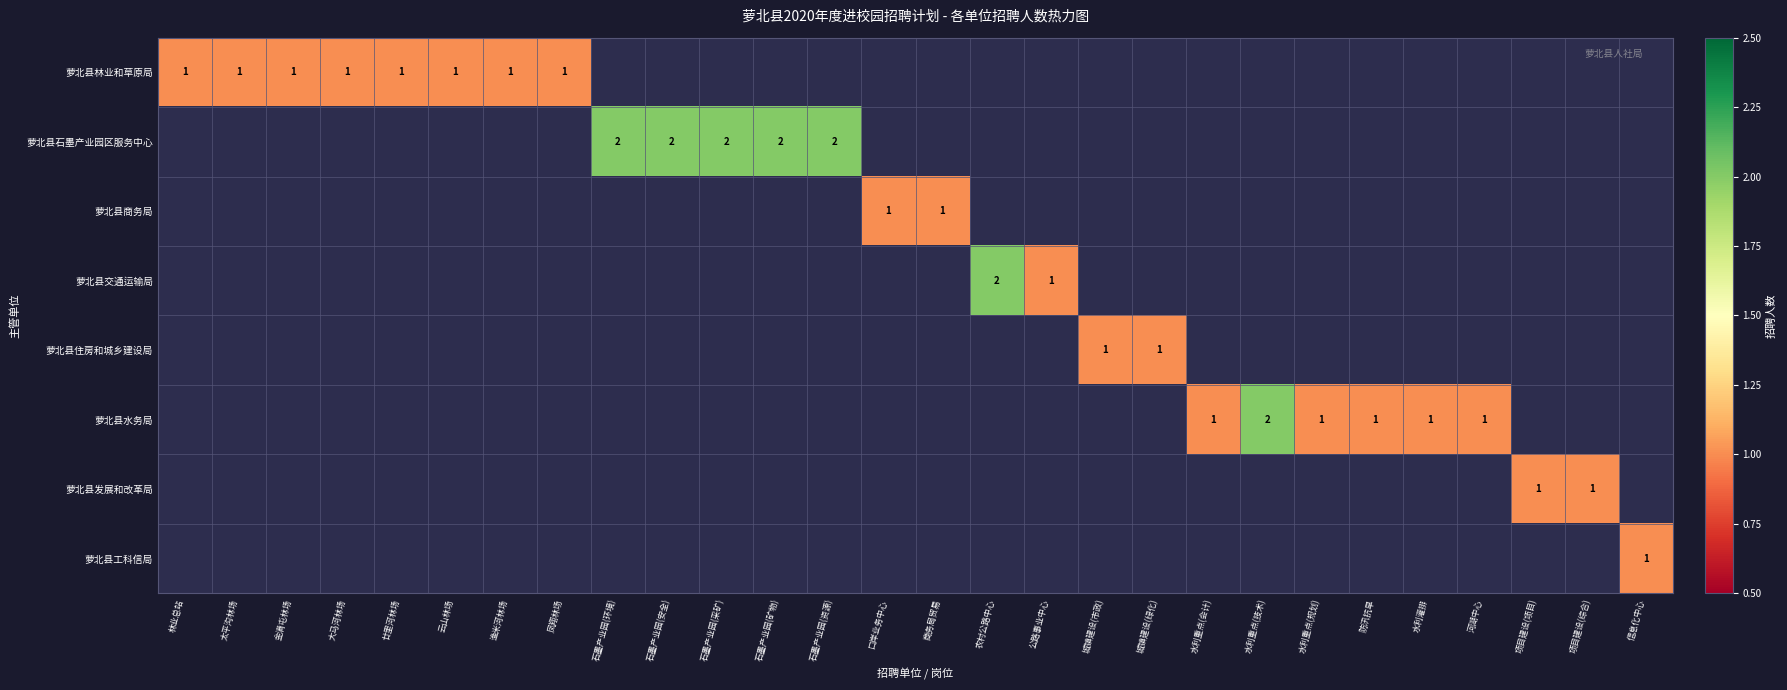

Is the value of 萝北县发展和改革局 at 水利重点(规划) greater than the value of 萝北县林业和草原局 at 商务局贸易?

No